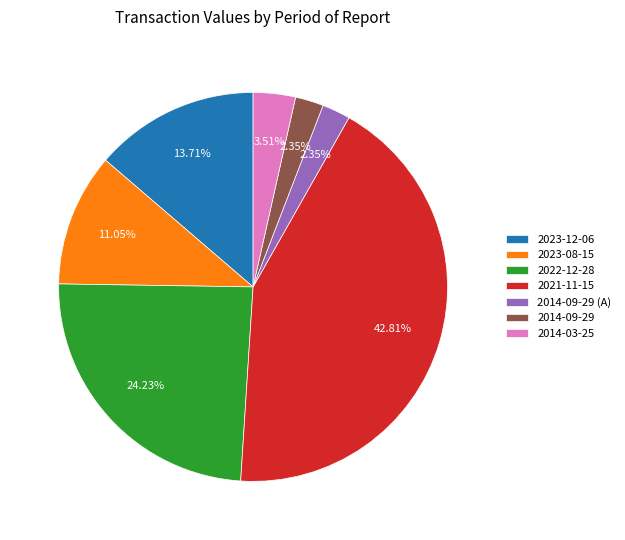

To the nearest percent, what percentage of the pie is 2014-03-25?

4%